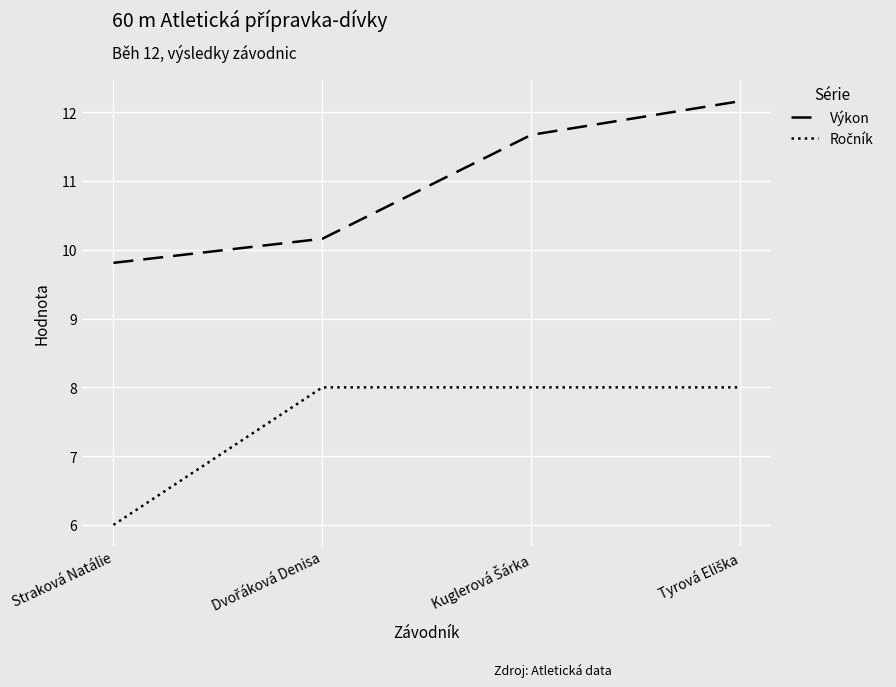

At how many categories does at least one series exceed 10?

3